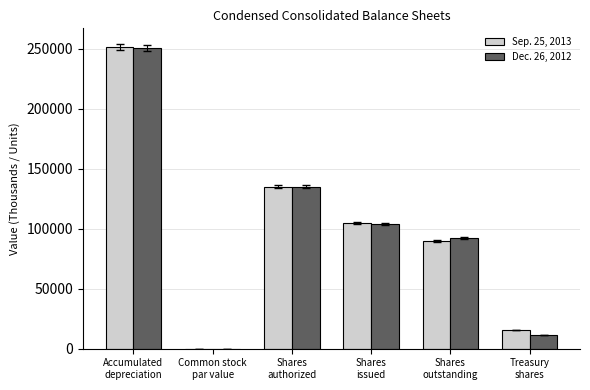

What is the sum of all Sep. 25, 2013 values?

596007.0